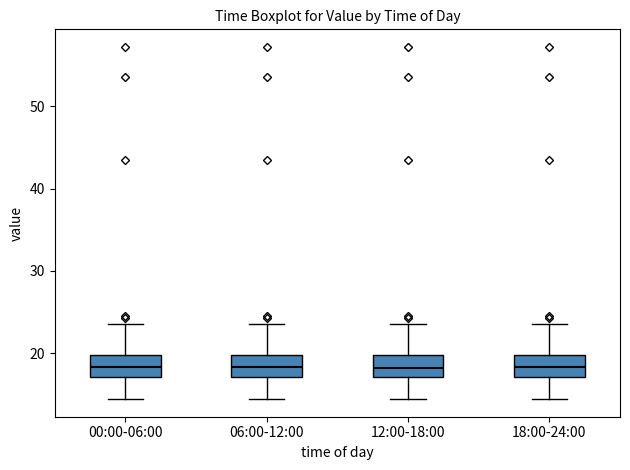

Reading left to right, read every box against the y-axis: the position of its median line, the range the box covers, and the ends of its whiskers. The values are not printed on the chart, so give them approximately, as read against the axis.

00:00-06:00: median 18, box 17 to 20, whiskers 14 to 24
06:00-12:00: median 18, box 17 to 20, whiskers 14 to 24
12:00-18:00: median 18, box 17 to 20, whiskers 14 to 24
18:00-24:00: median 18, box 17 to 20, whiskers 14 to 24